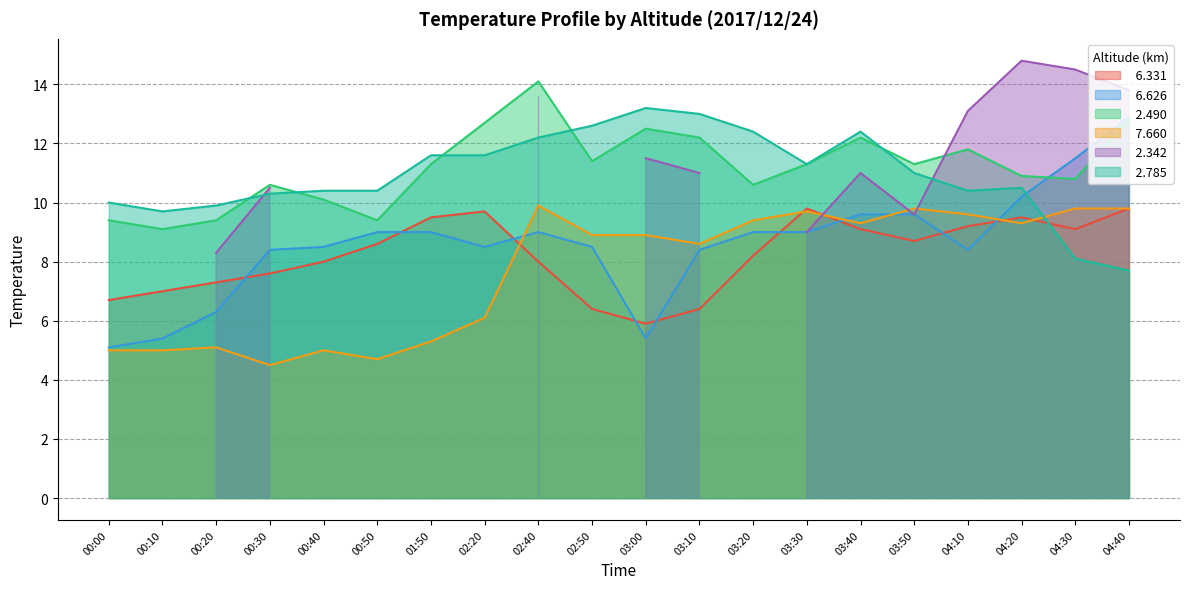

How many data points in   7.660 are above 8?

12